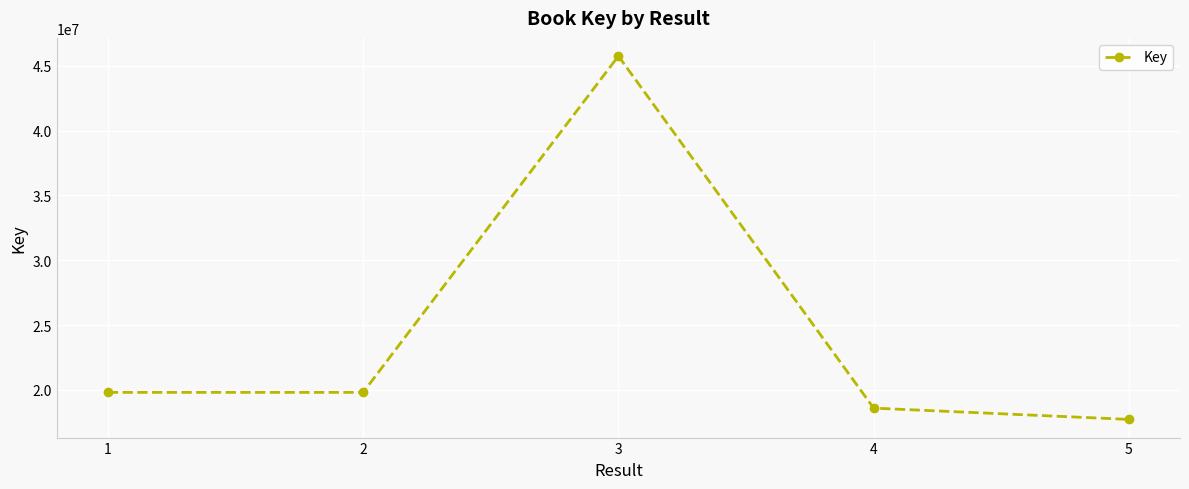

At which category does the data reach its first local valley?

2